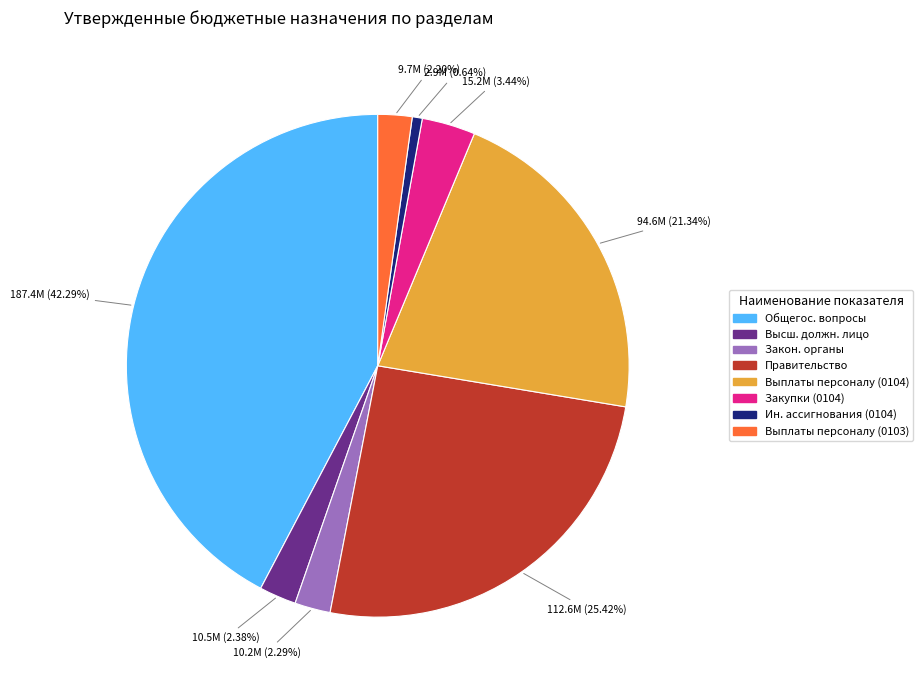

Does any single category account for the majority?

No